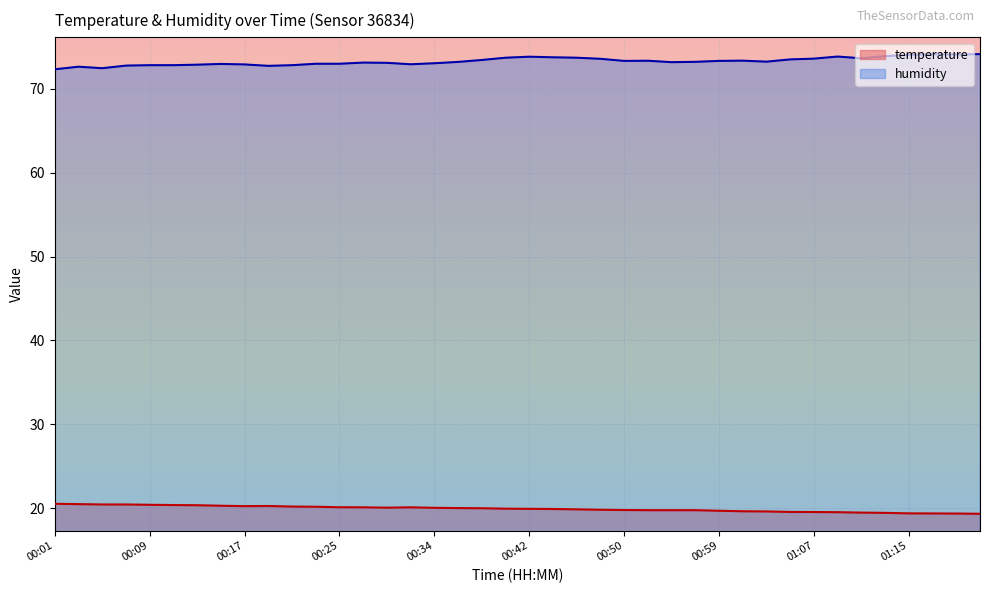

True or false: temperature has more than 2 points higher than both neighbors.

False